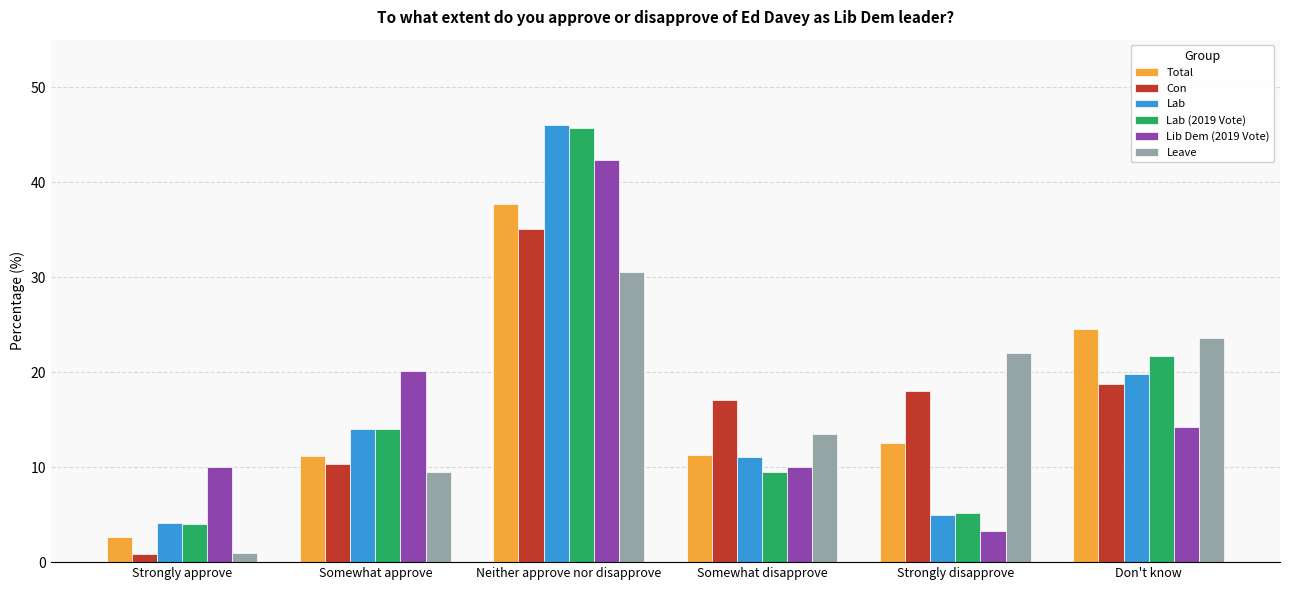

What is the maximum value for Con?

35.1